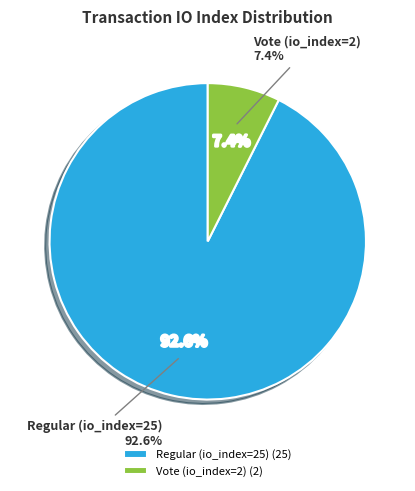

Rank the categories by value from highest to lowest.

Regular (io_index=25), Vote (io_index=2)